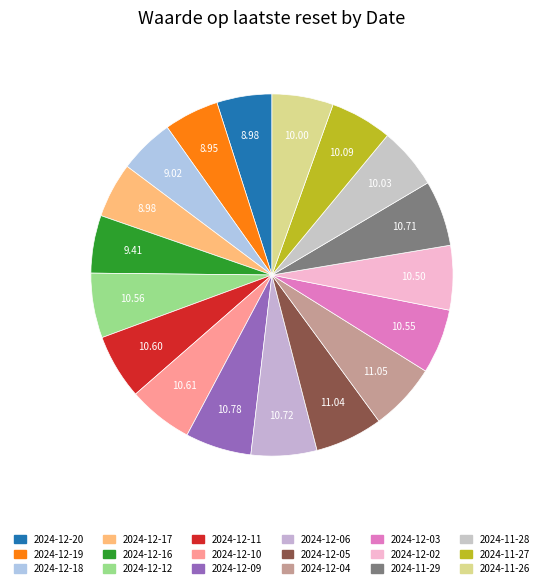

Is it true that 2024-12-09 is 6% of the pie?

True